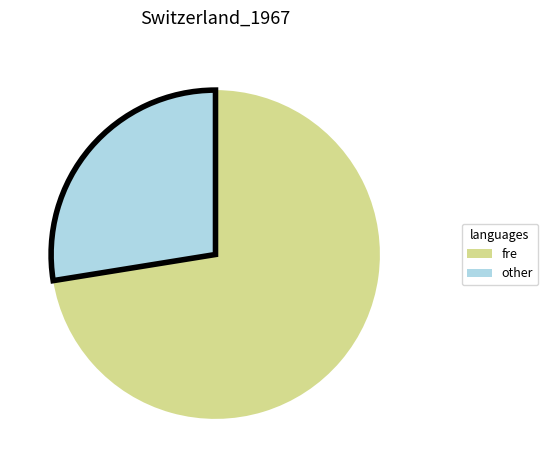

Does any single category account for the majority?

Yes